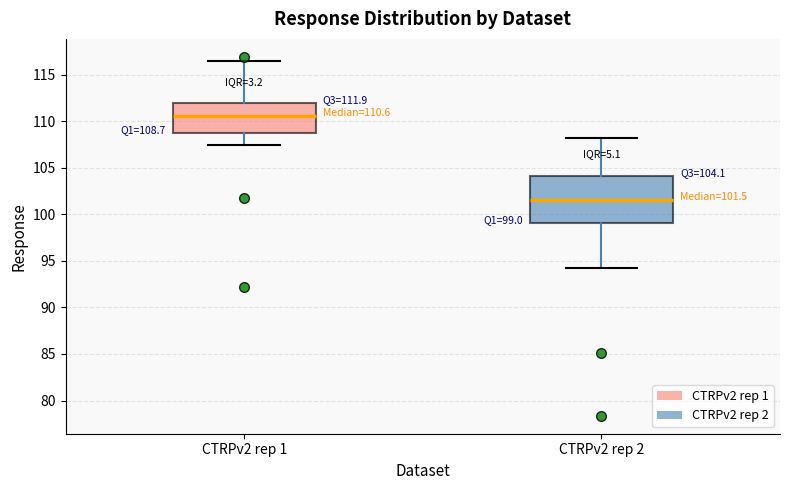

Which box's median line is the lowest?

CTRPv2 rep 2